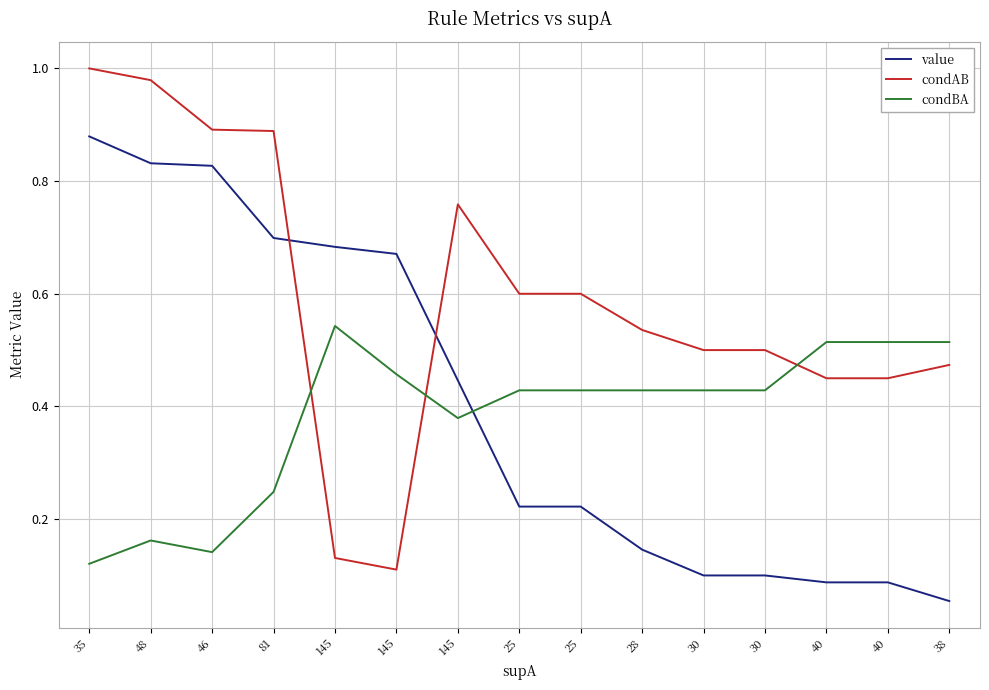

How many lines are shown in the chart?

3